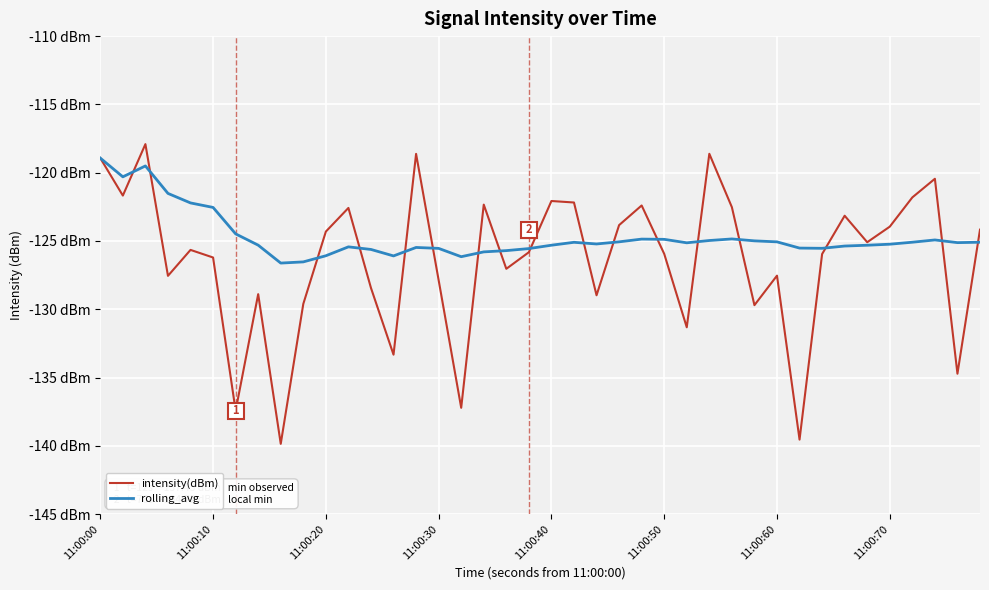

How many intersections are there between rolling_avg and intensity(dBm)?

17